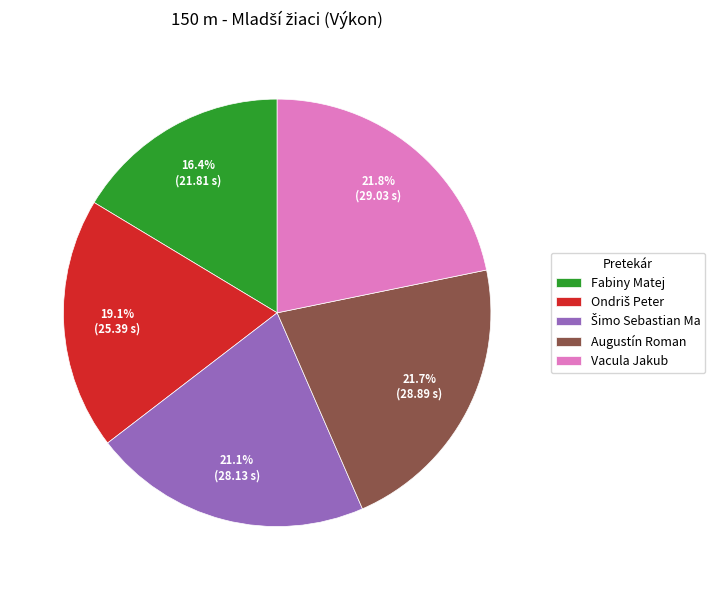

How many segments does this pie chart have?

5